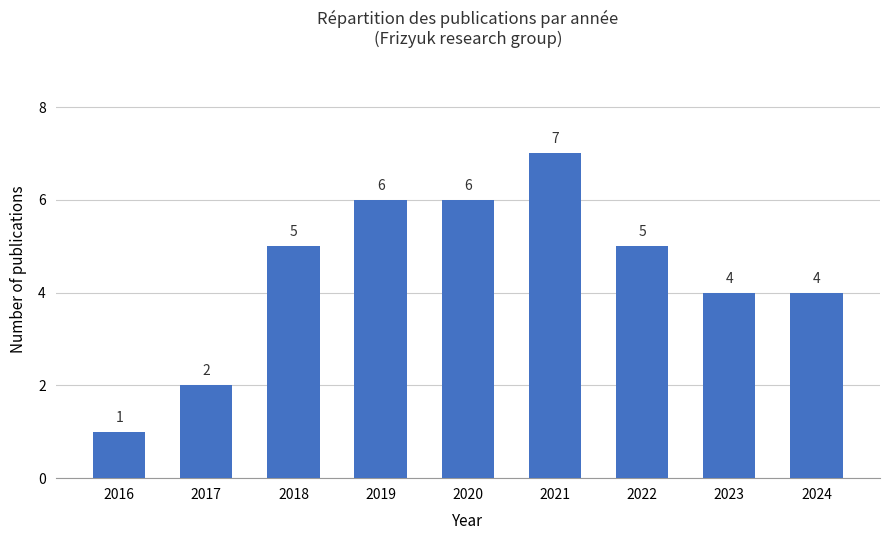

Which category has the lowest value across all series?

2016